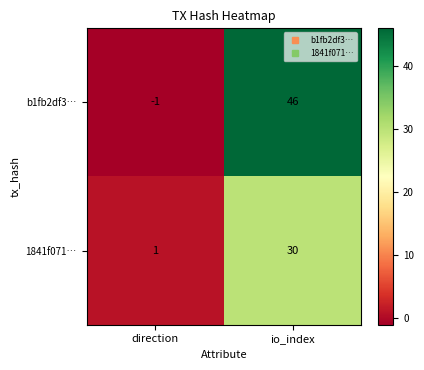

Between direction and io_index, which series saw the biggest shift?

b1fb2df3…